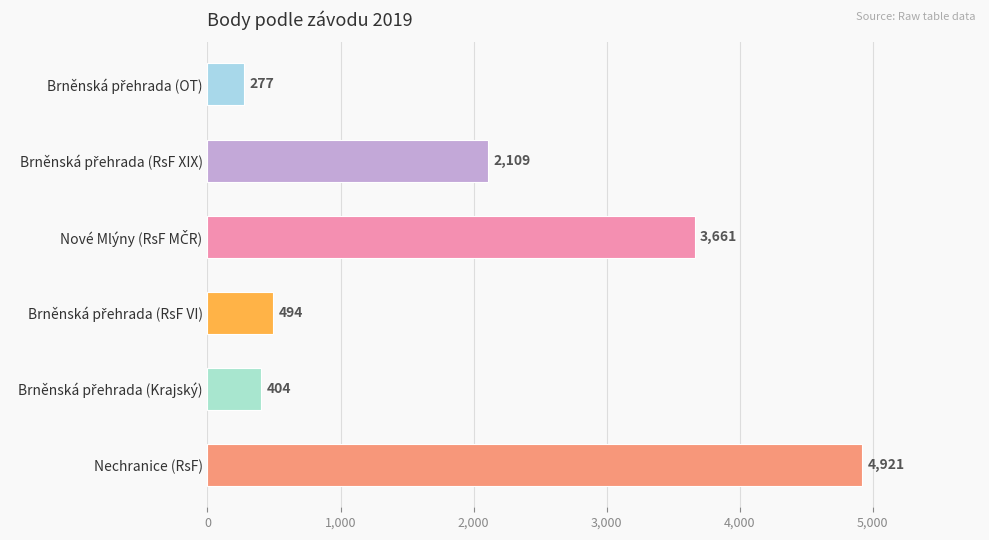

Reading top to bottom, extract all data points from this chart.

277	2109	3661	494	404	4921